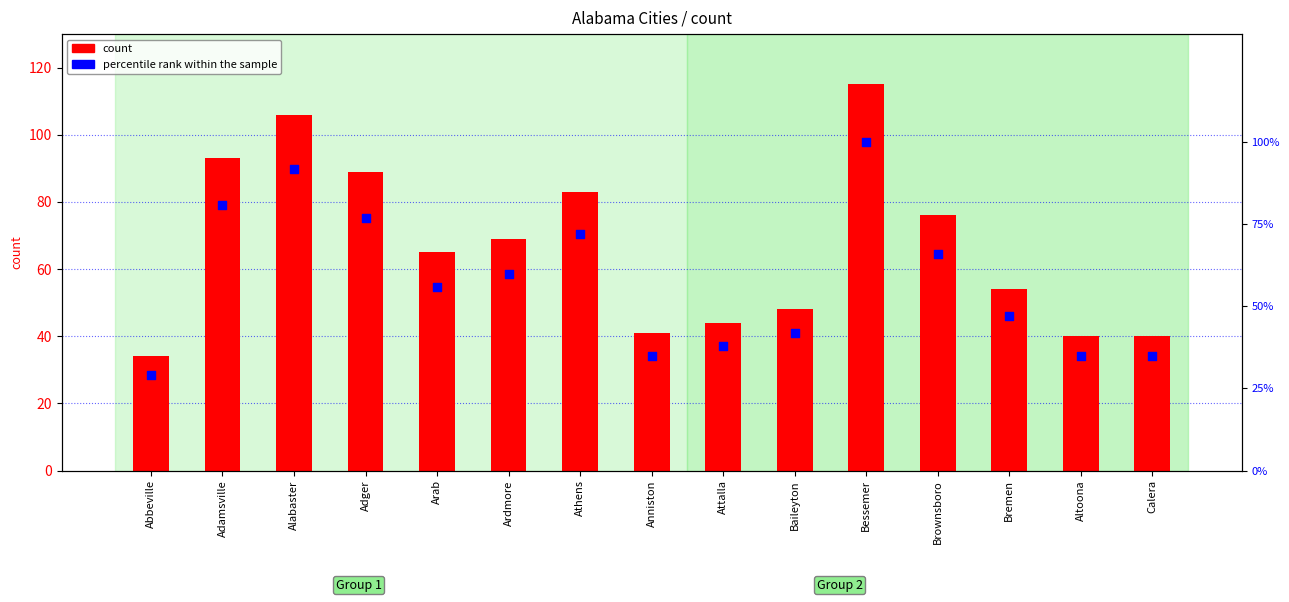

At how many categories does at least one series exceed 70?

6